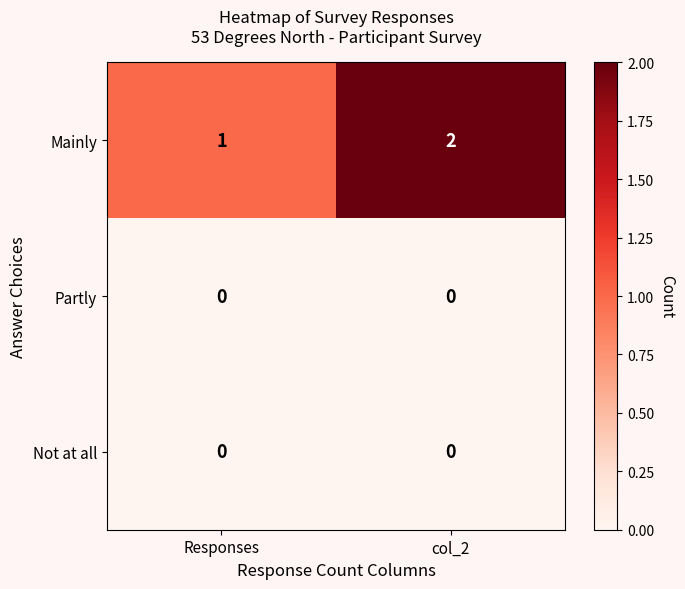

The value of Mainly at col_2 is 3. True or false?

False